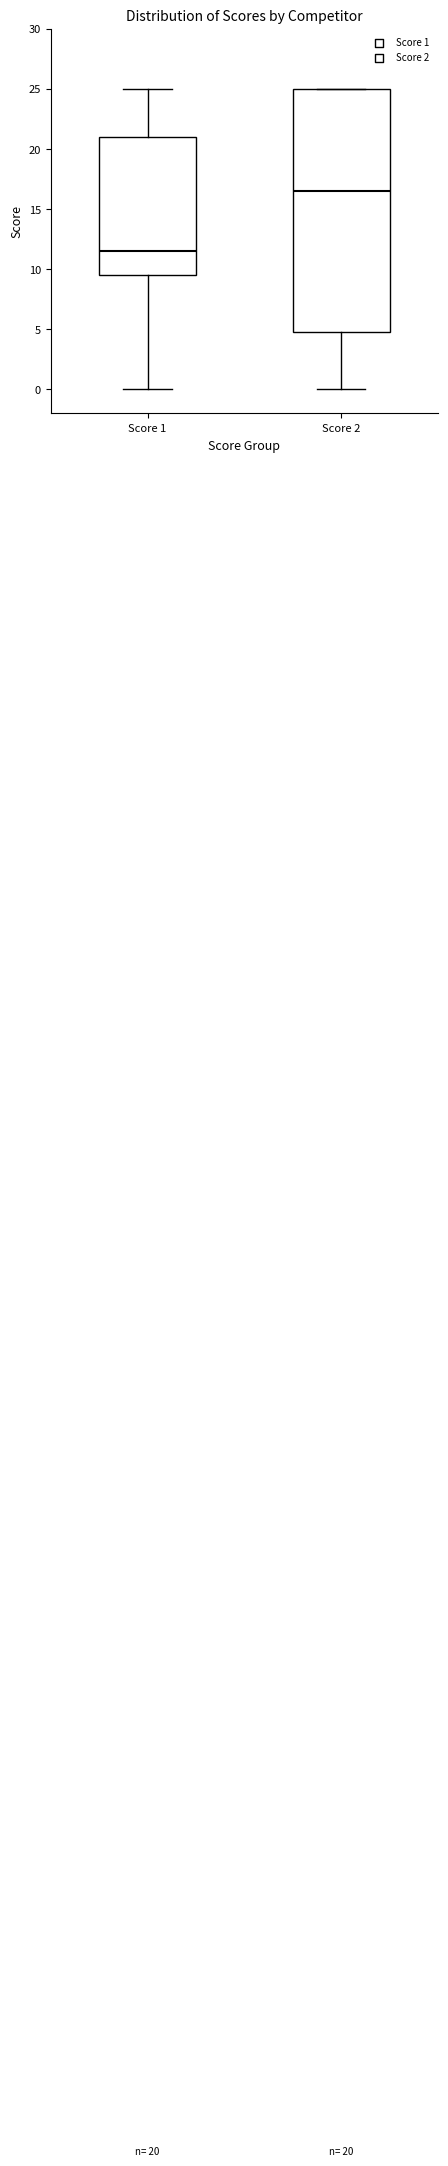

Which box is the tallest, from its lower edge to its upper edge?

Score 2